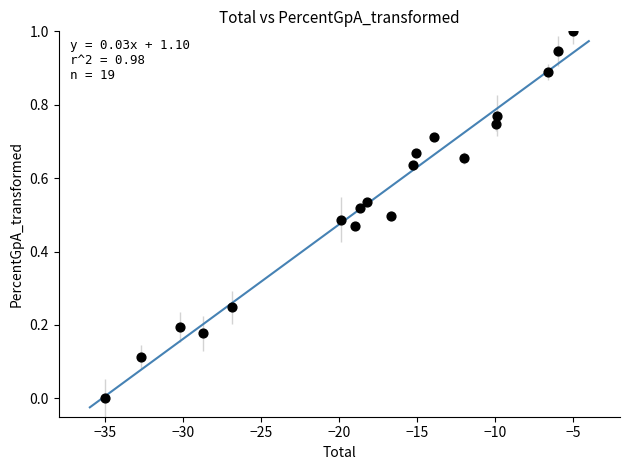

What is the range of Y values (max minus min)?

1.0